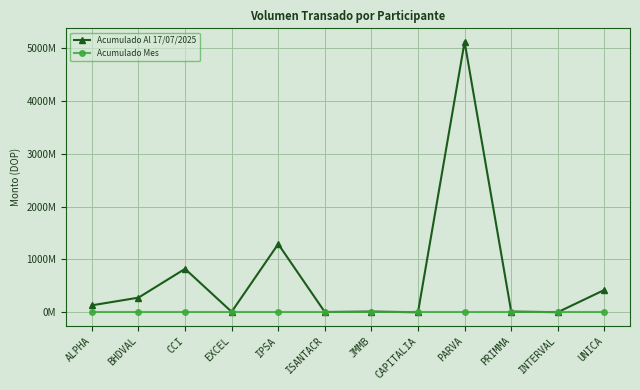

What are all the series names shown in the legend?

Acumulado Al 17/07/2025, Acumulado Mes